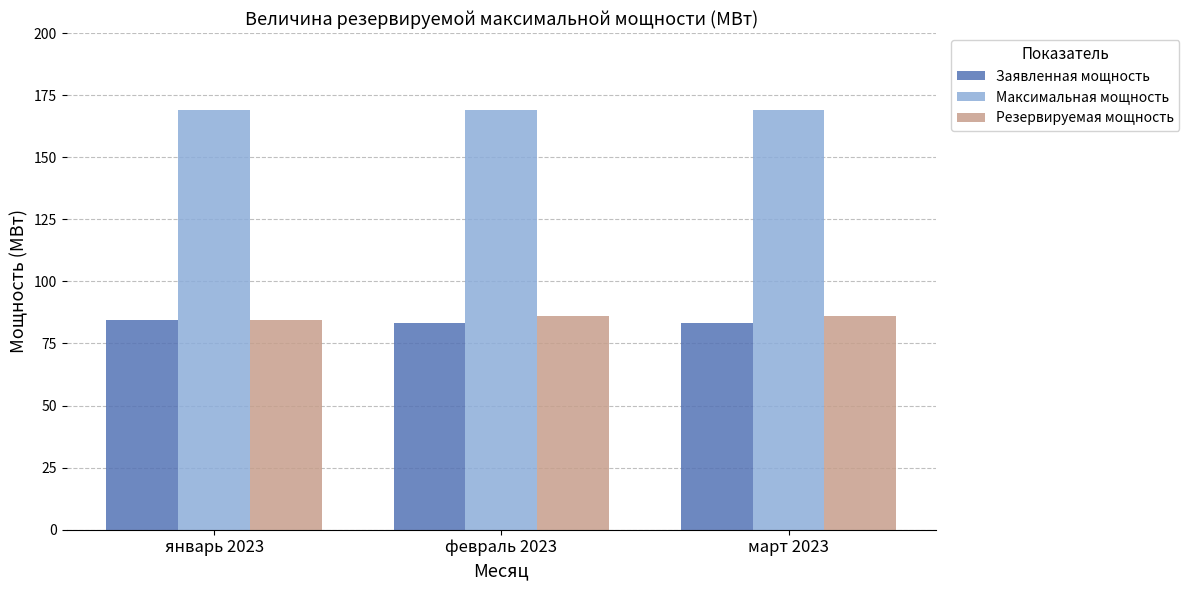

How many groups of bars are there?

3